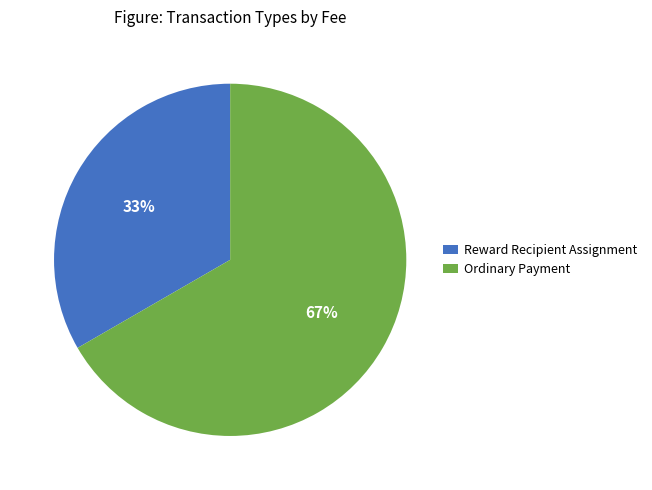

To the nearest percent, what is the average slice percentage?

50%